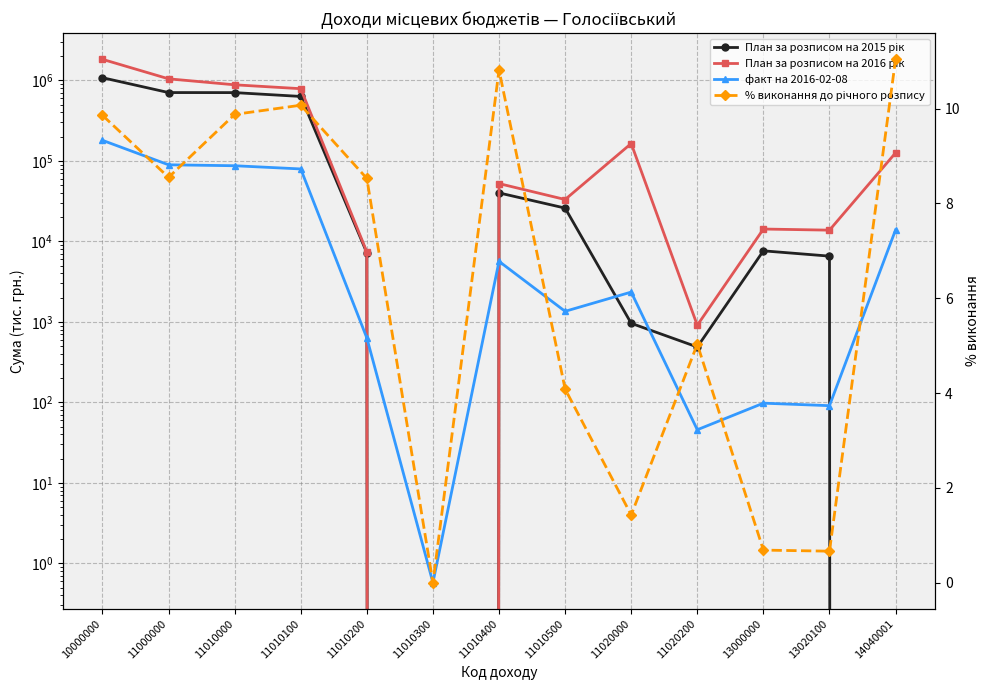

At which category does % виконання до річного розпису reach its first local peak?

11010100